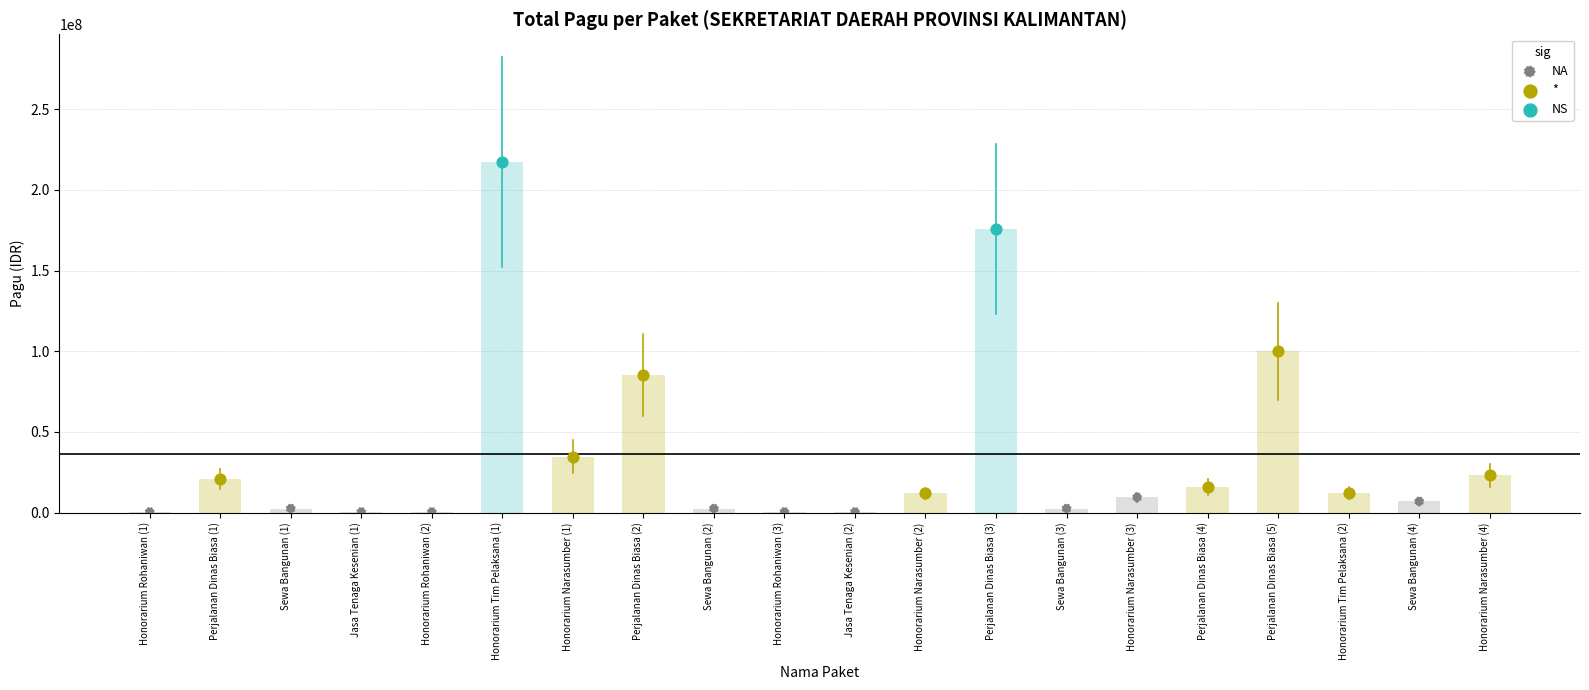

What is the change in value from Perjalanan Dinas Biasa (5) to Honorarium Tim Pelaksana (2)?

-87758000